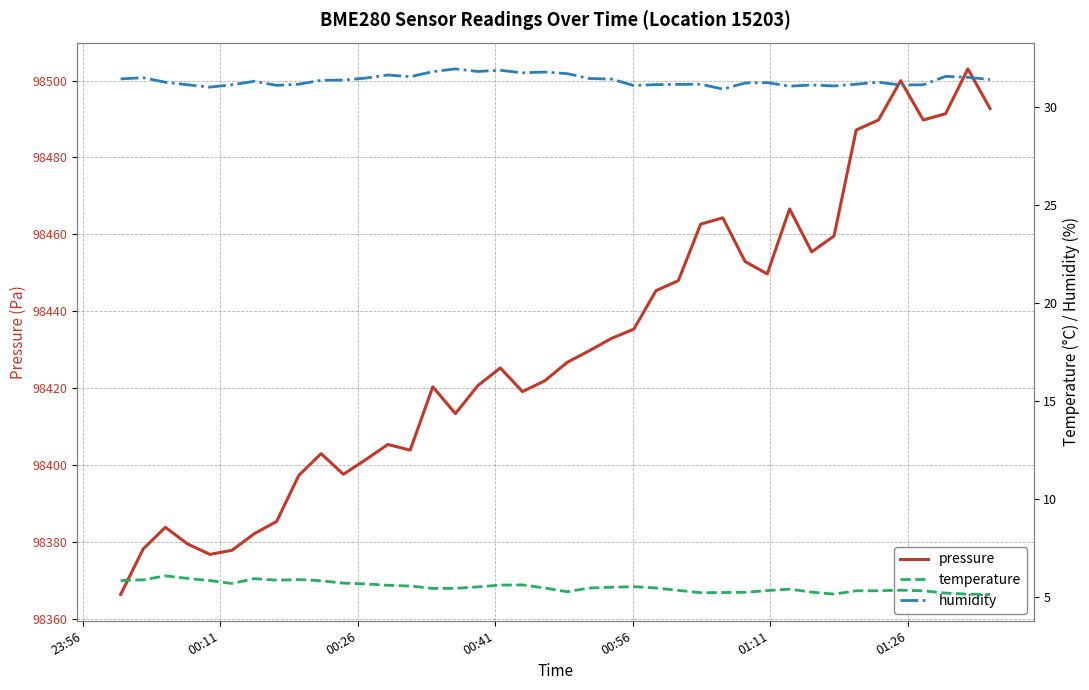

What are all the series names shown in the legend?

pressure, temperature, humidity